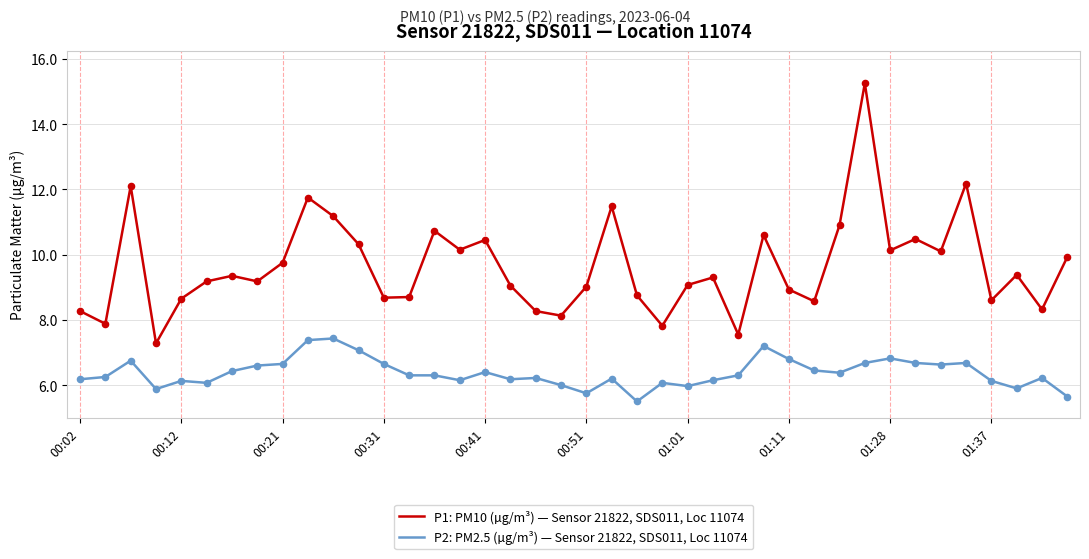

What is the difference between the maximum and minimum values in the P2: PM2.5 (µg/m³) — Sensor 21822, SDS011, Loc 11074 series?

1.9